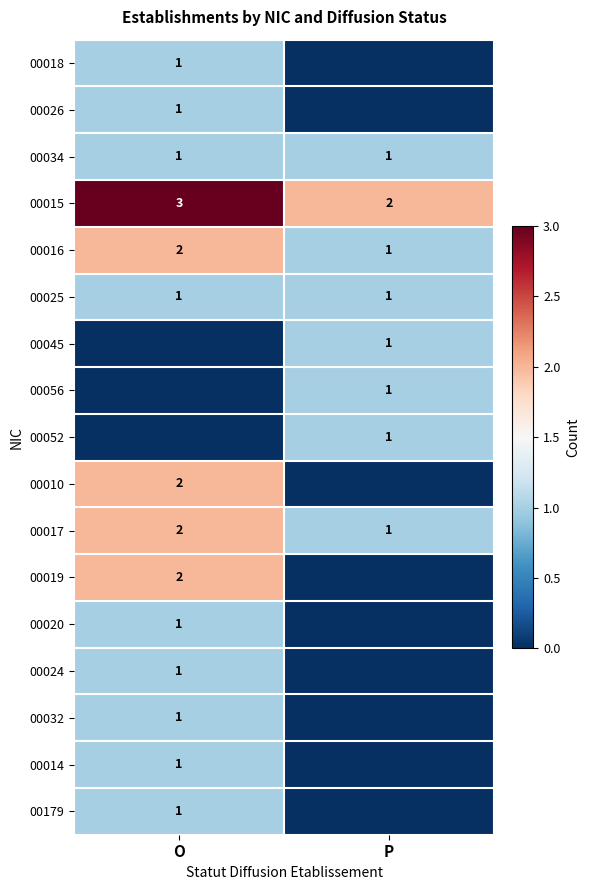

At how many categories does at least one series exceed 0?

2